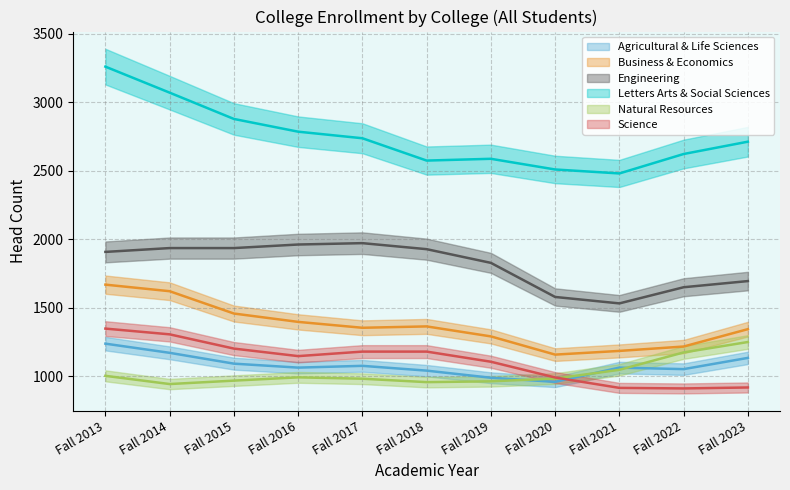

Where is the first local maximum for Natural Resources?

Fall 2016